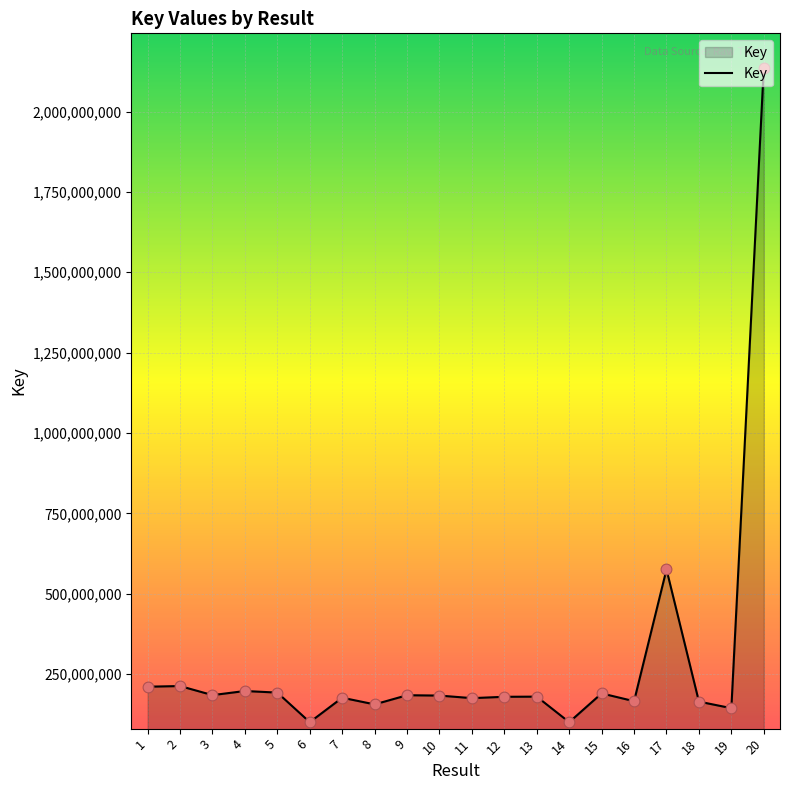

Approximately how many times larger is the value at 5 compared to 7?

1.1